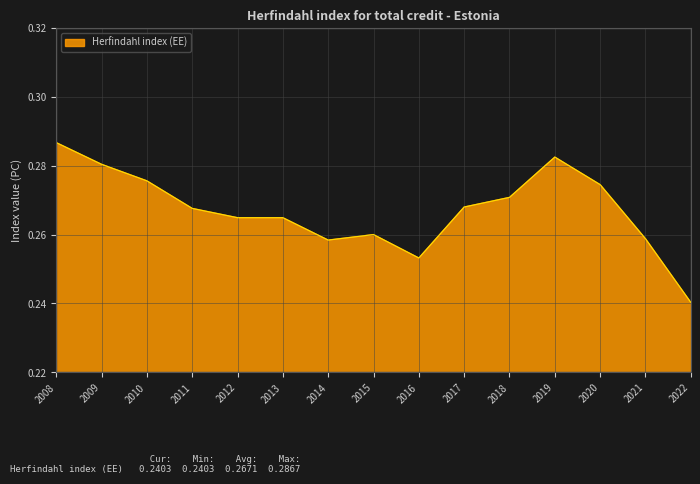

At which label is the value closest to 0?

2022